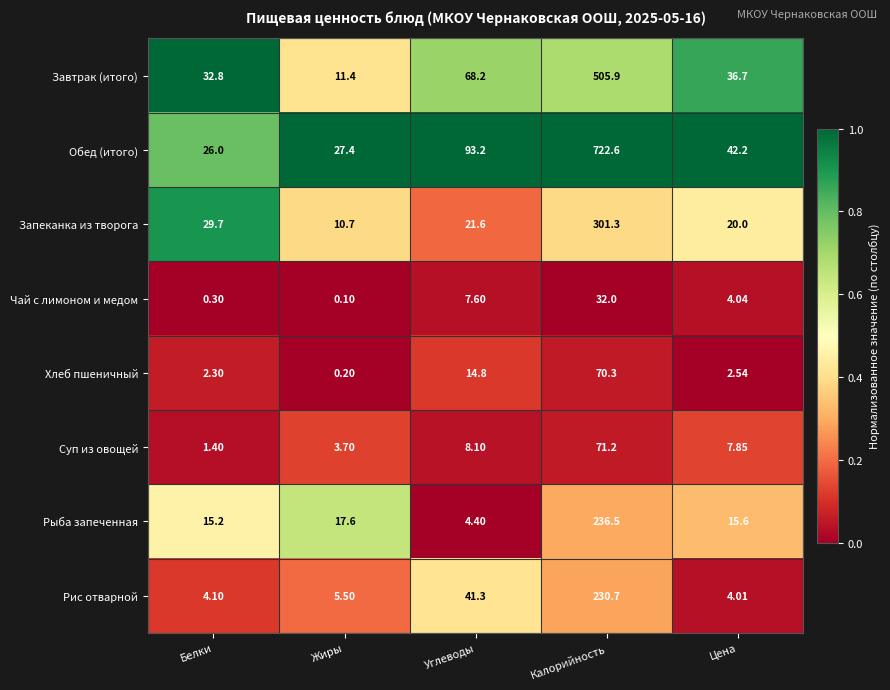

How many values in the Хлеб пшеничный series are below 2?

1